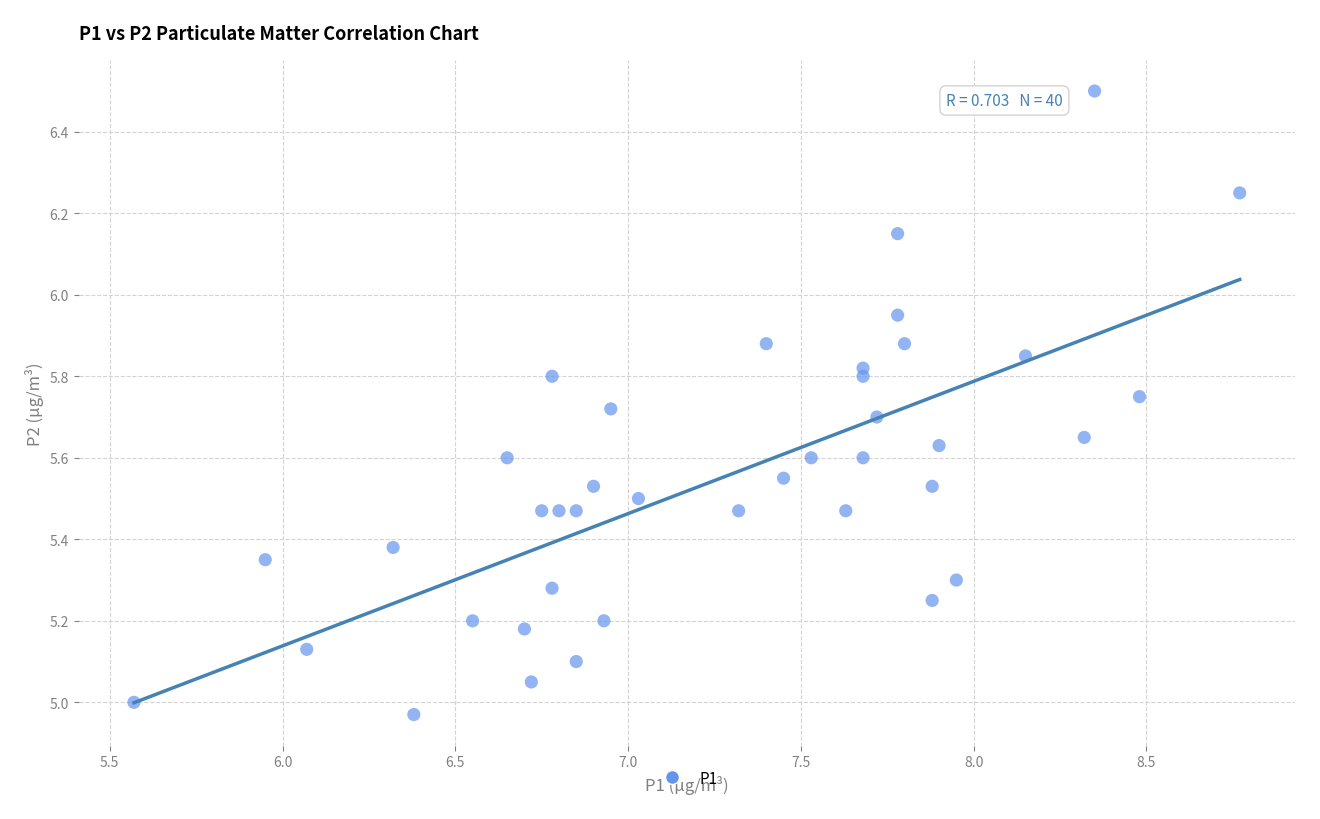

What is the range of X values (max minus min)?

3.2